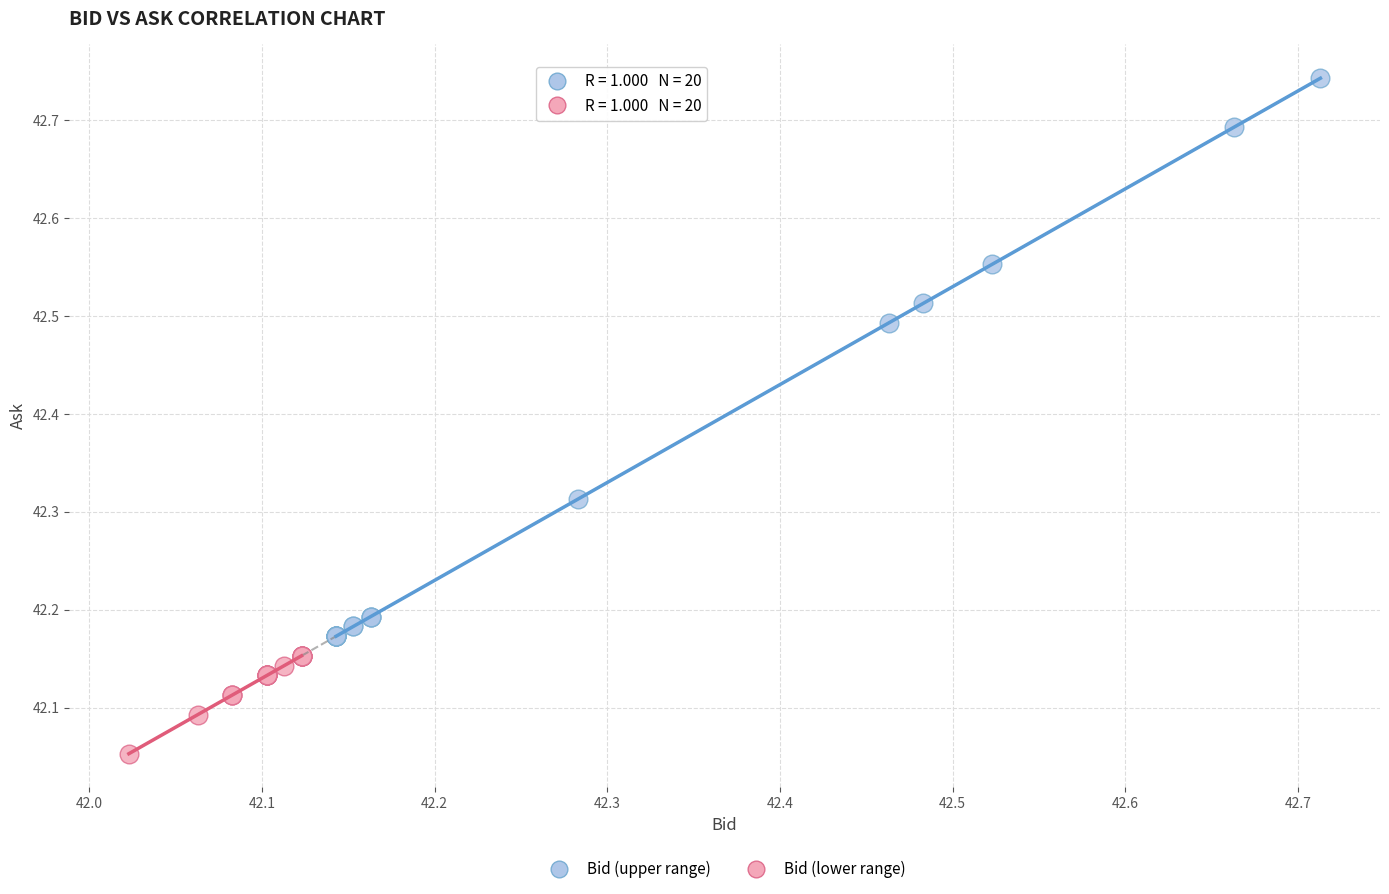

What are all the series names shown in the legend?

Bid (upper range), Bid (lower range)